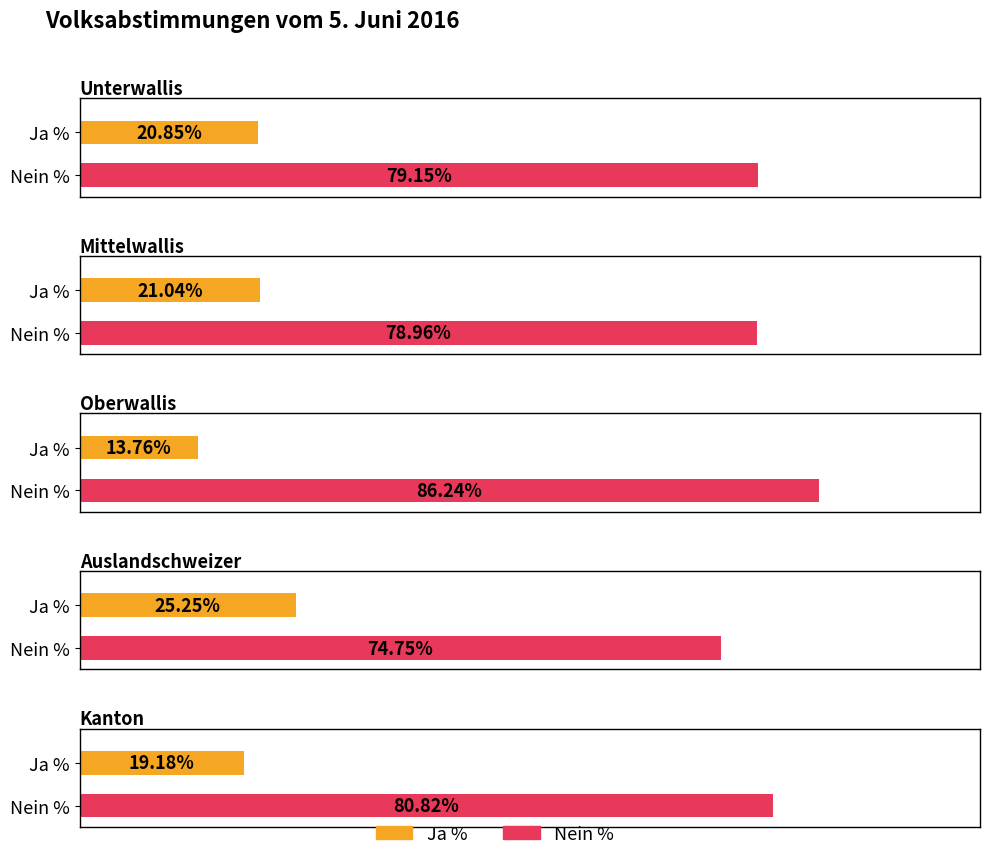

Are the bars grouped side by side (vs. stacked)?

Yes